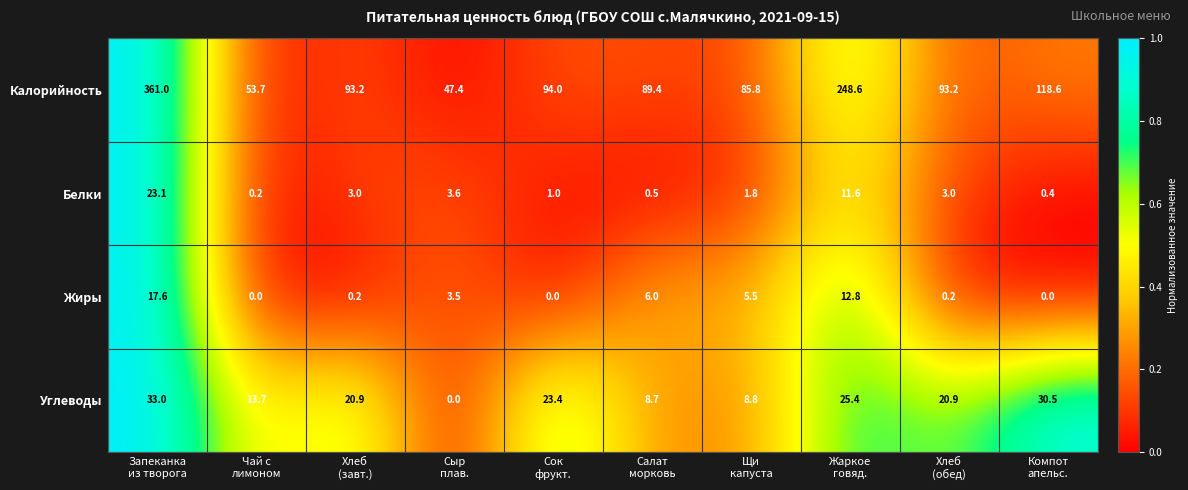

List the series in order of their peak value, lowest first.

Жиры, Белки, Углеводы, Калорийность